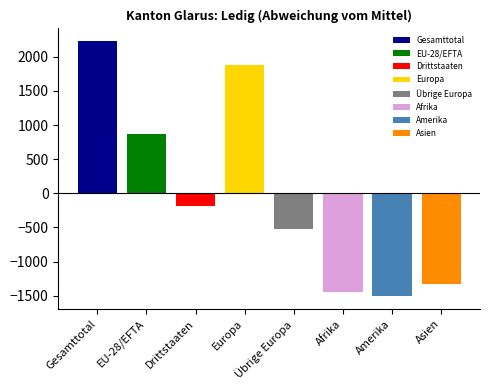

At which label is davon in CH geboren closest to 1213?

EU-28/EFTA